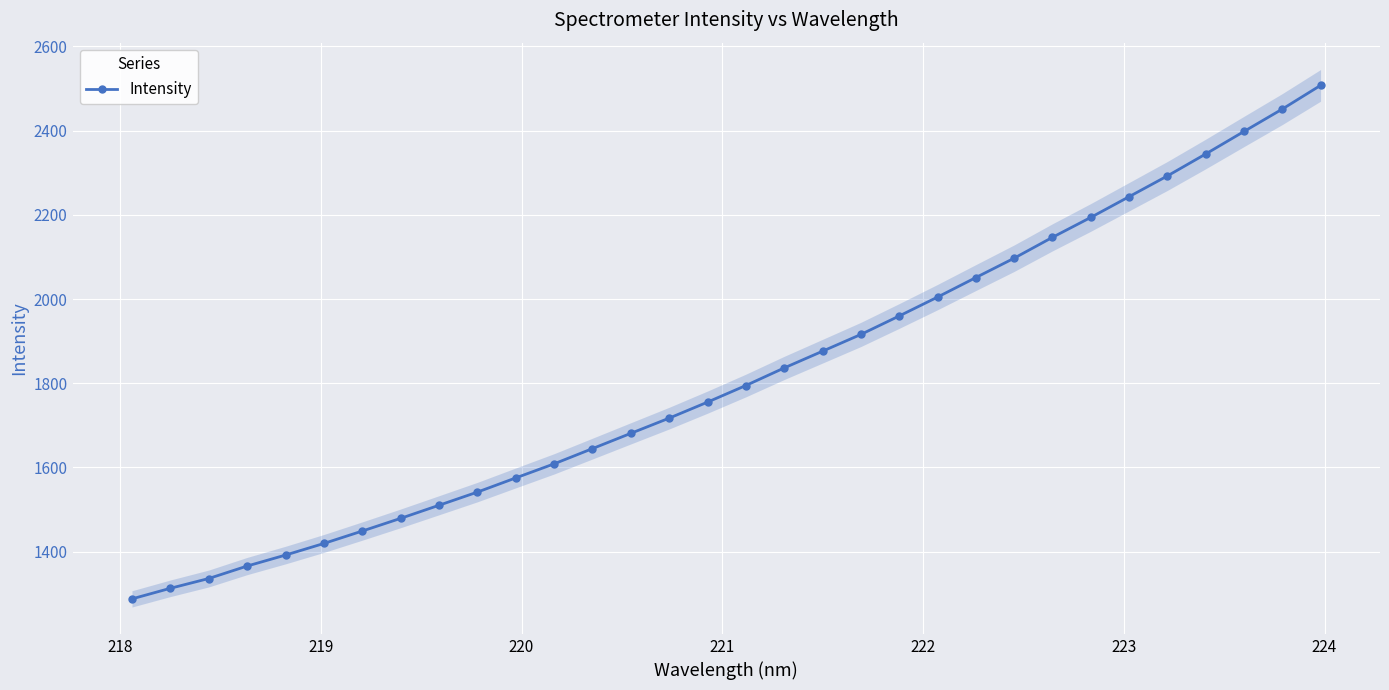

What is the minimum value for Intensity?

1288.0